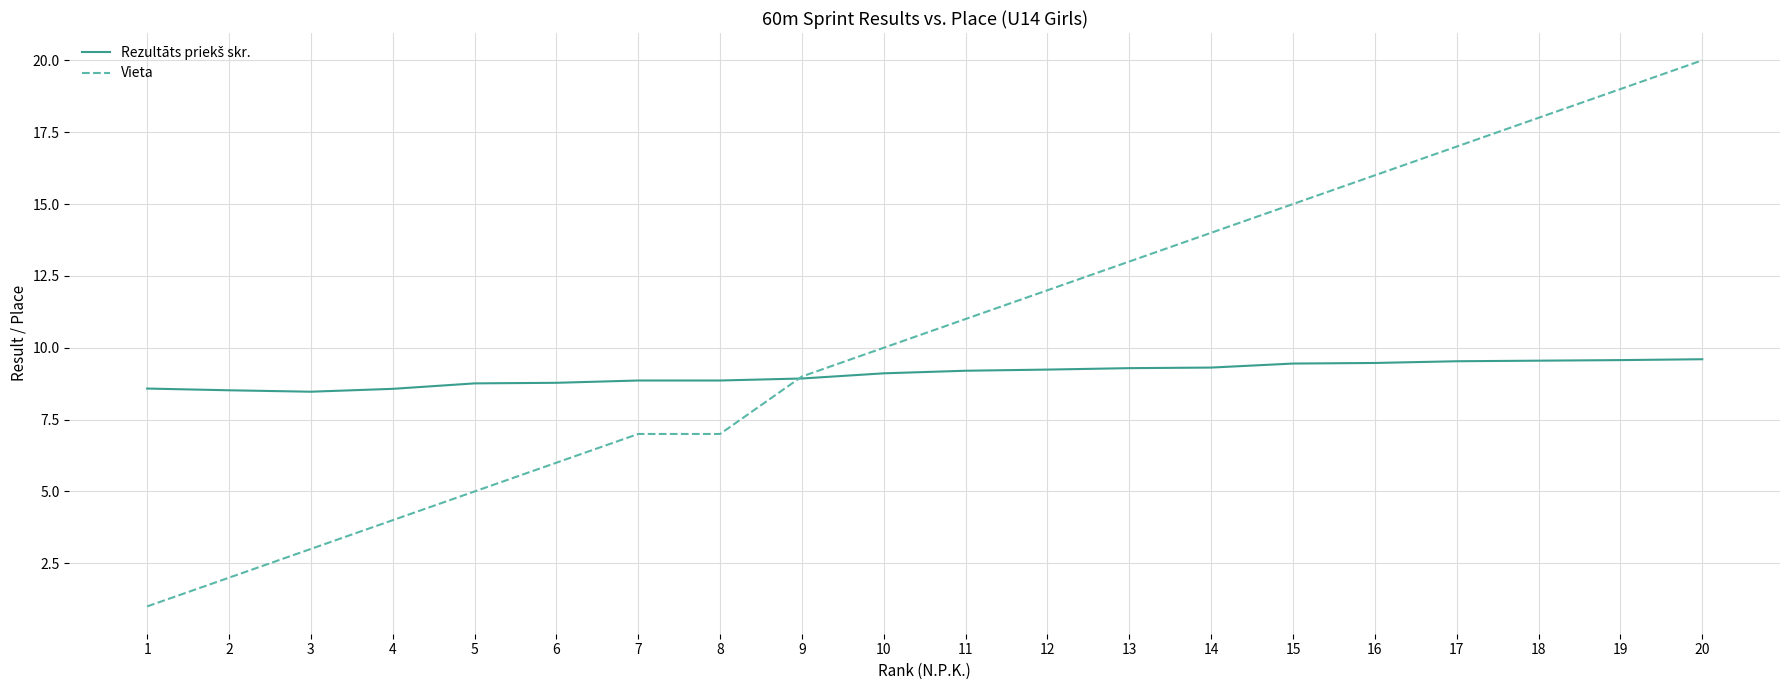

At which category is the sum across all series the highest?

20